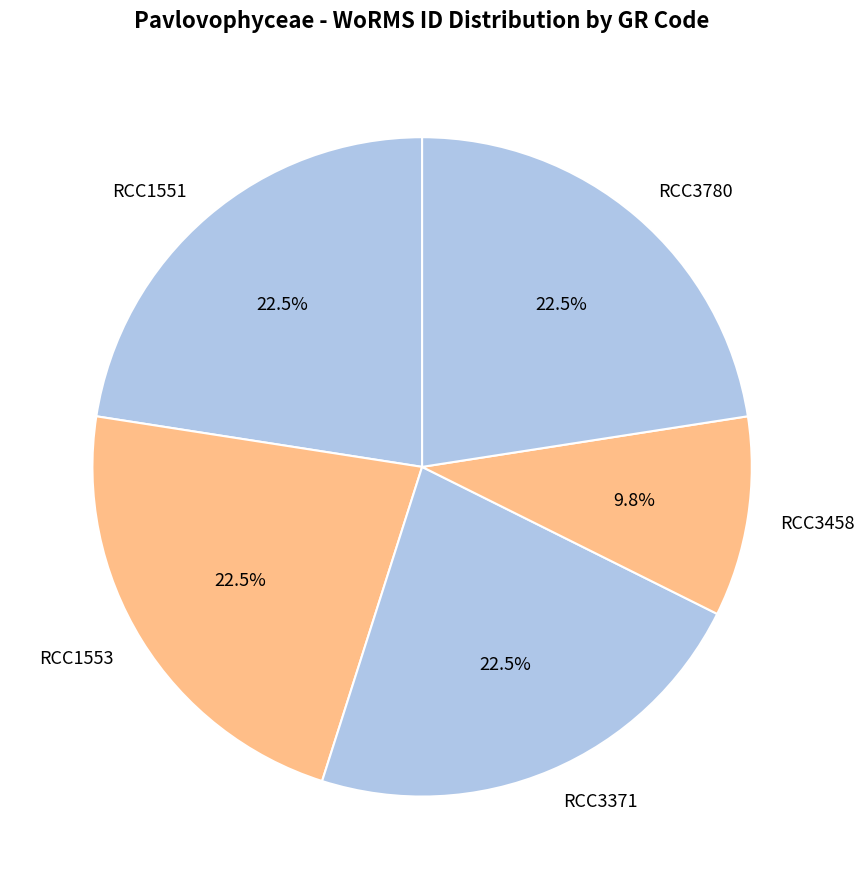

Count the number of slices in the pie.

5